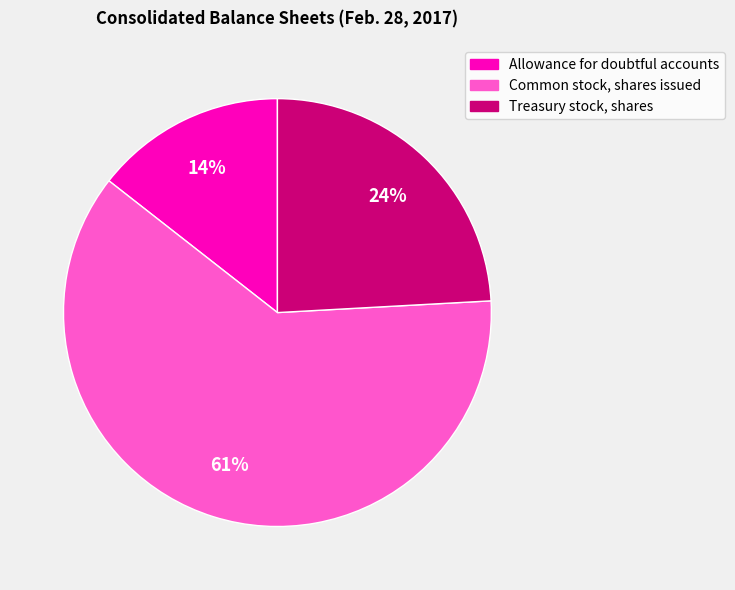

Which slice is the smallest?

Allowance for doubtful accounts